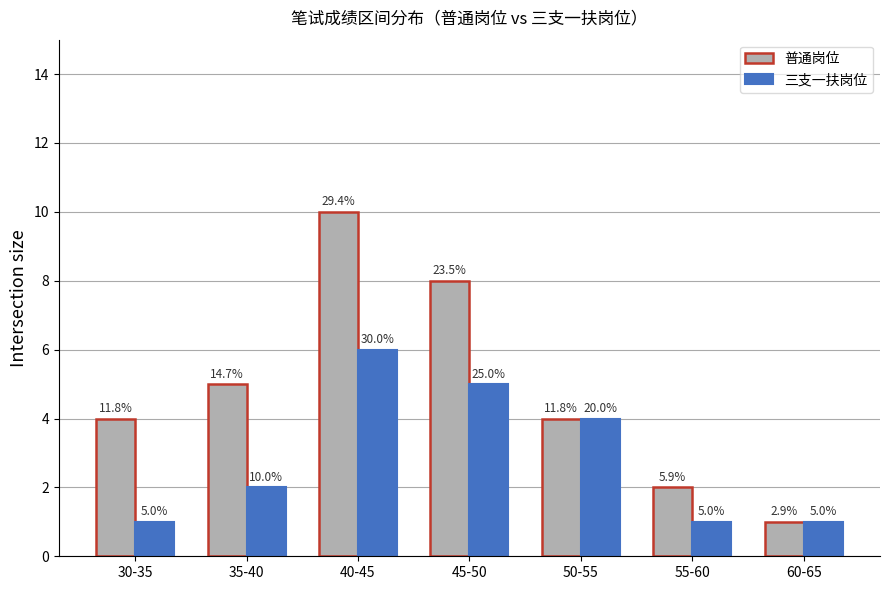

Is the value of 三支一扶岗位 at 30-35 greater than the value of 普通岗位 at 35-40?

No